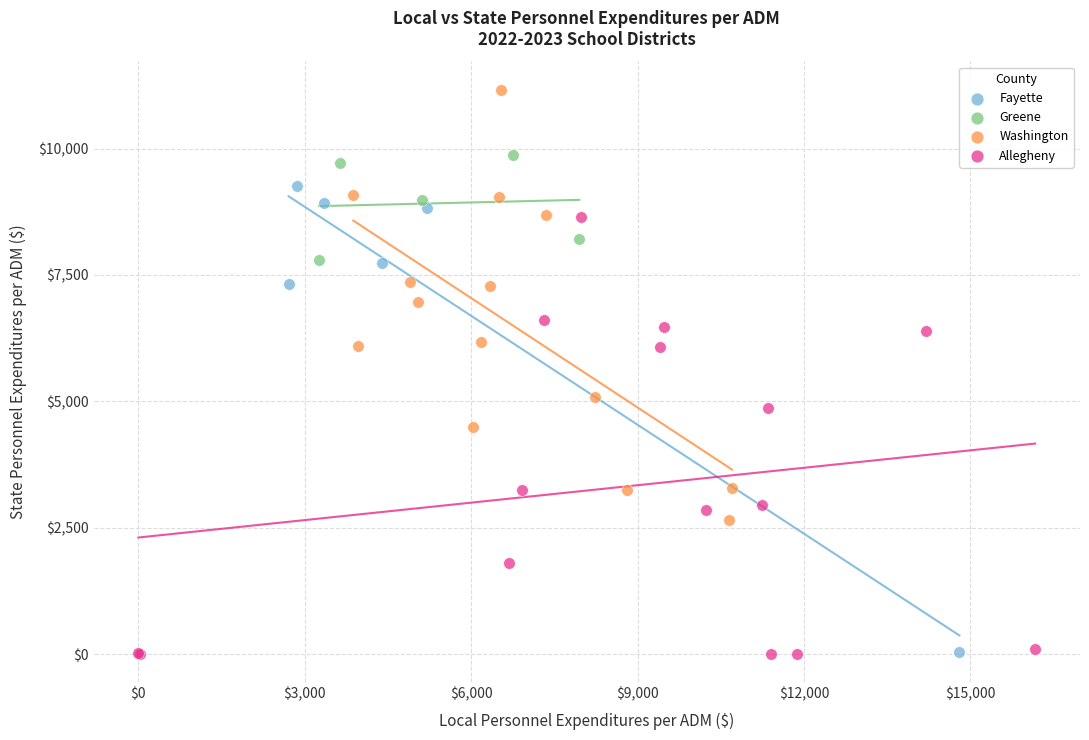

Which series contains the highest Y value?

Washington